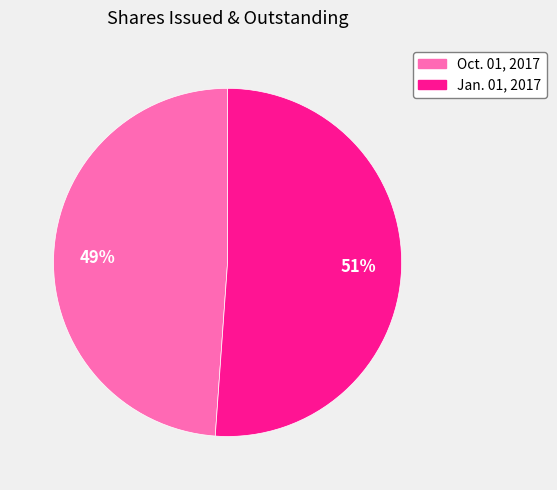

Approximately how many times larger is the value at Jan. 01, 2017 compared to Oct. 01, 2017?

1.0